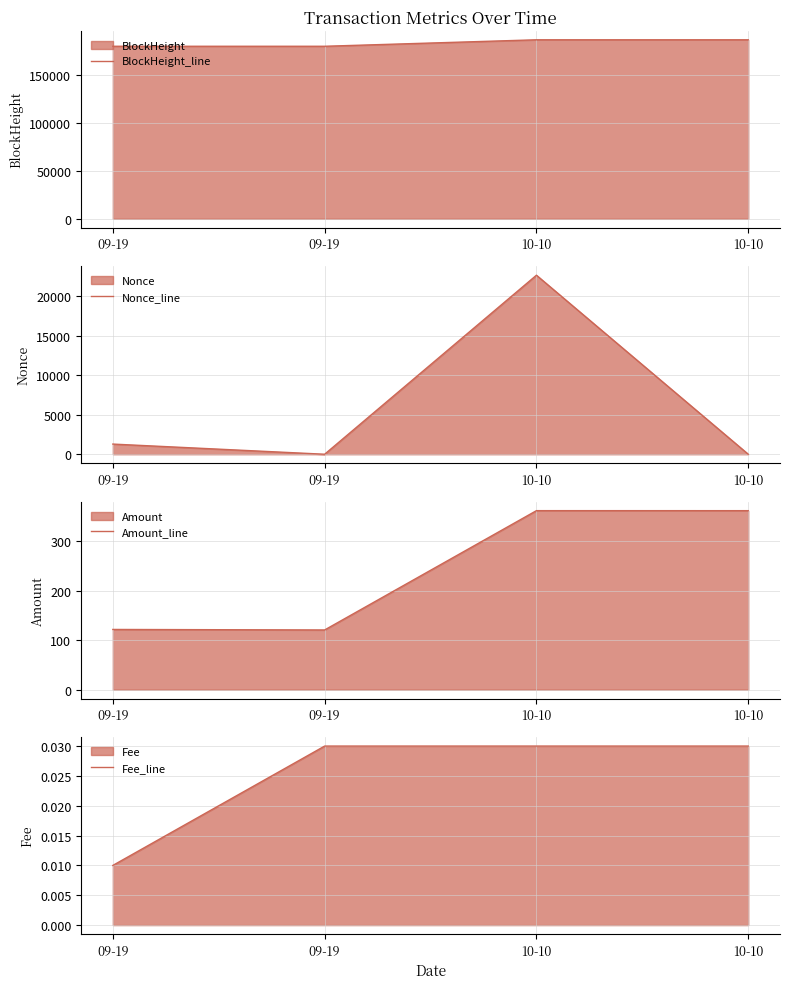

Is the value of Amount_line at 09-19 greater than the value of BlockHeight_line at 09-19?

No